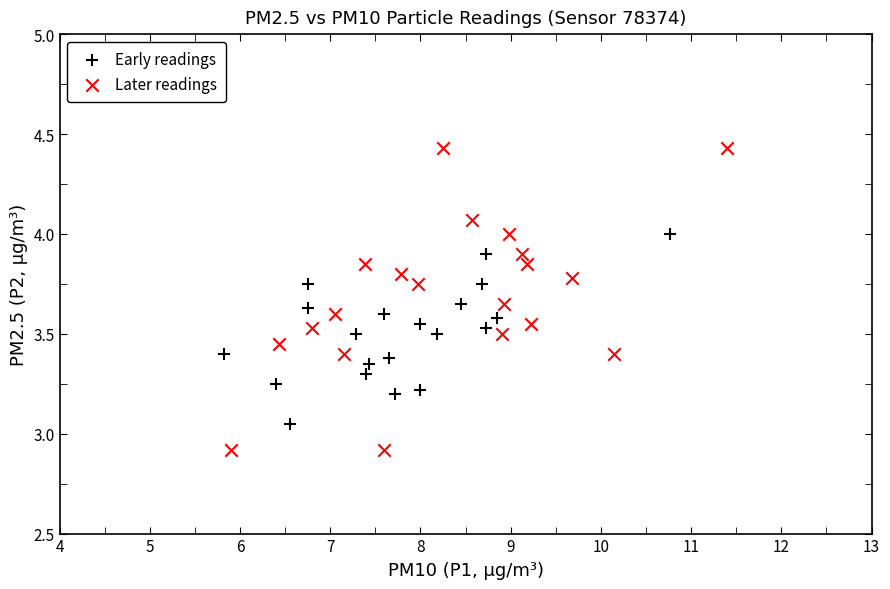

What are all the series names shown in the legend?

Early readings, Later readings